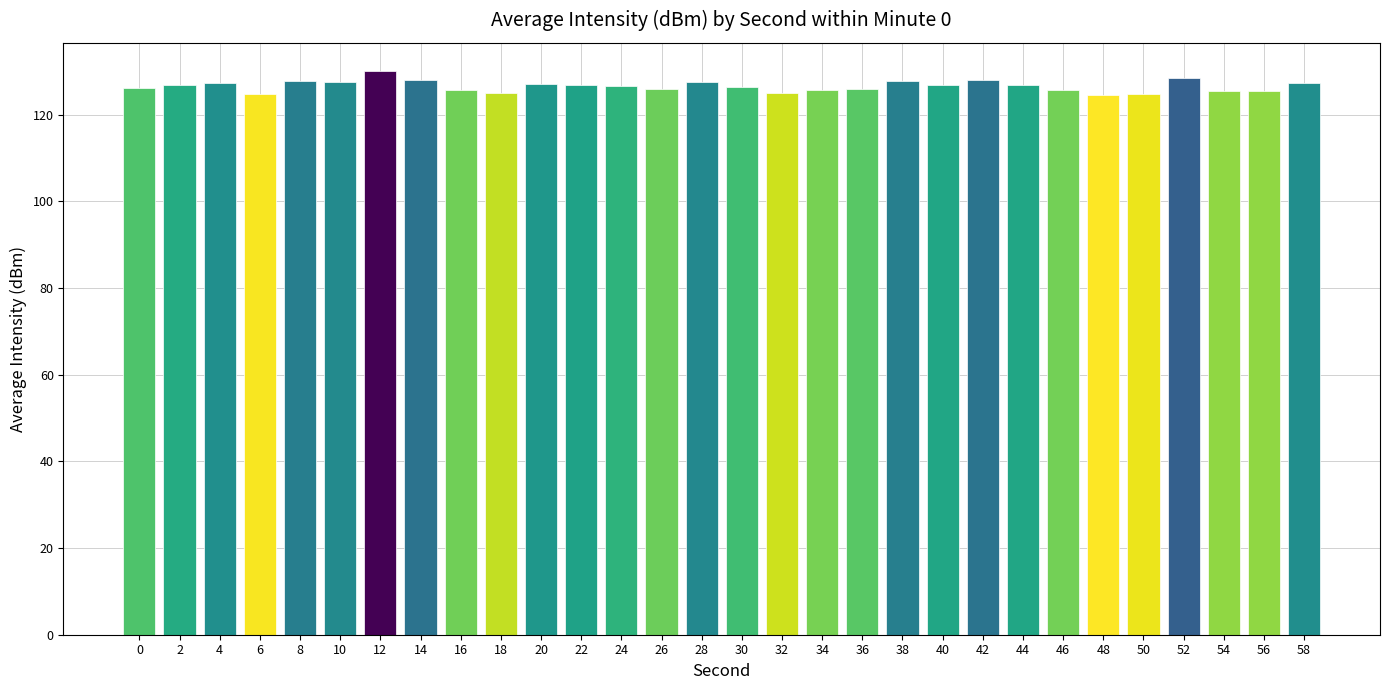

What is the change in value from 22 to 56?

-1.4